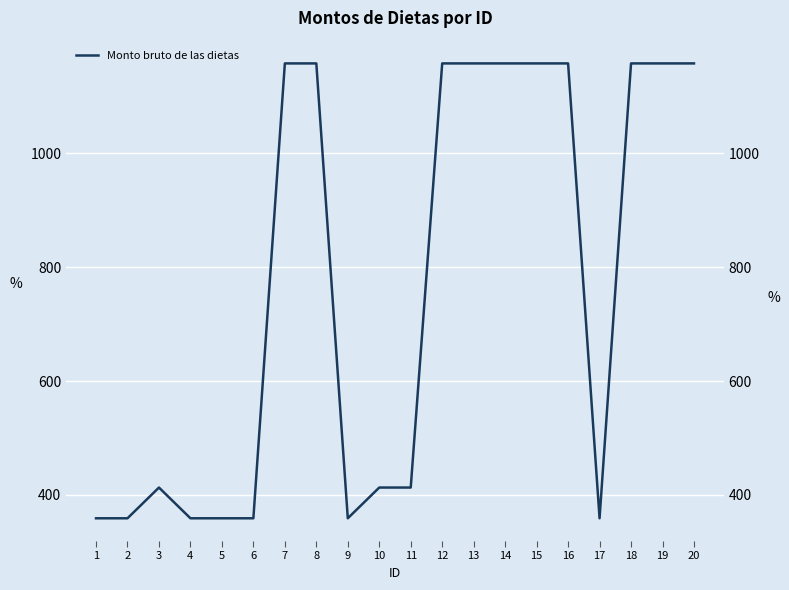

Count the number of categories in the chart.

20